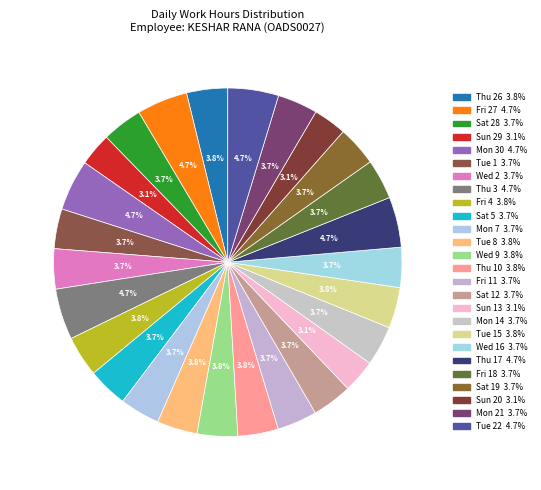

How many slices are in this pie chart?

26